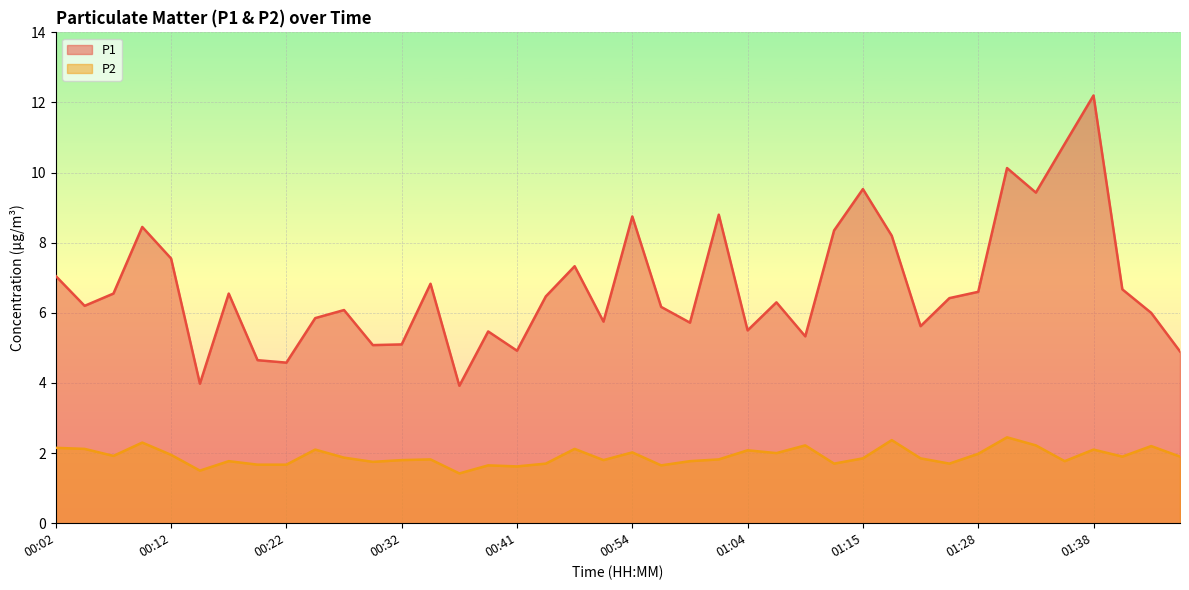

What is the average value of the P2 series?

1.9